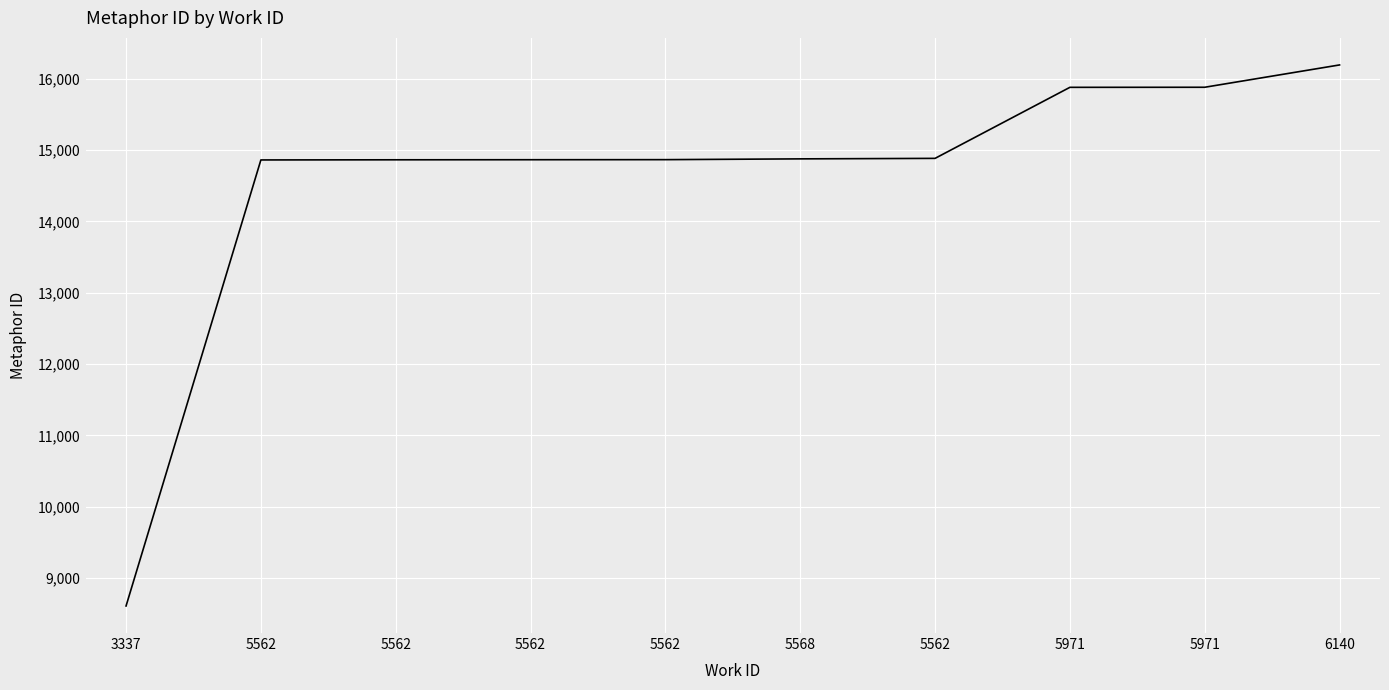

Does the chart have visible grid lines?

Yes